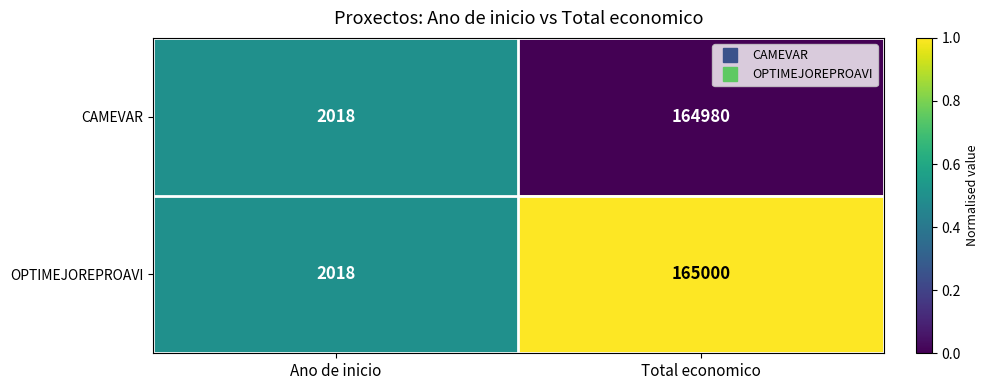

Reading left to right, extract all data points from this chart.

CAMEVAR: Ano de inicio=2018	Total economico=164980
OPTIMEJOREPROAVI: Ano de inicio=2018	Total economico=165000